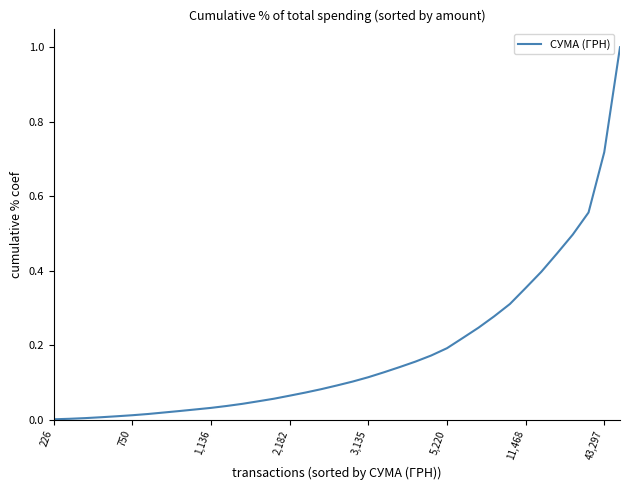

How many lines are shown in the chart?

1